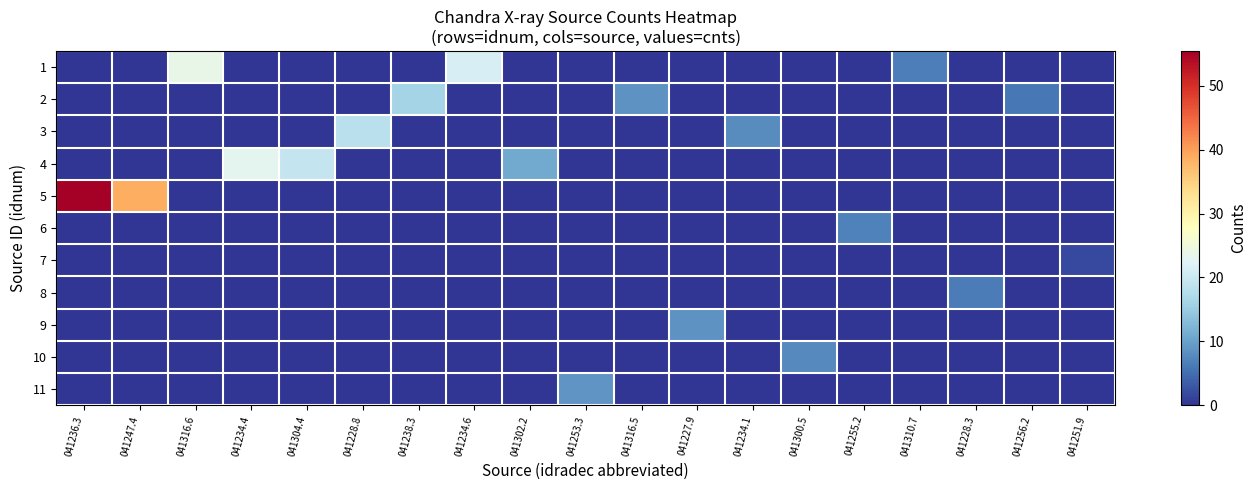

Reading right to left, extract all data points from this chart.

1: 041251.9=0.0	041256.2=0.0	041228.3=0.0	041310.7=6.6	041255.2=0.0	041300.5=0.0	041234.1=0.0	041227.9=0.0	041316.5=0.0	041253.3=0.0	041302.2=0.0	041234.6=21.3	041238.3=0.0	041228.8=0.0	041304.4=0.0	041234.4=0.0	041316.6=23.7	041247.4=0.0	041236.3=0.0
2: 041251.9=0.0	041256.2=5.9	041228.3=0.0	041310.7=0.0	041255.2=0.0	041300.5=0.0	041234.1=0.0	041227.9=0.0	041316.5=8.6	041253.3=0.0	041302.2=0.0	041234.6=0.0	041238.3=16.1	041228.8=0.0	041304.4=0.0	041234.4=0.0	041316.6=0.0	041247.4=0.0	041236.3=0.0
3: 041251.9=0.0	041256.2=0.0	041228.3=0.0	041310.7=0.0	041255.2=0.0	041300.5=0.0	041234.1=7.8	041227.9=0.0	041316.5=0.0	041253.3=0.0	041302.2=0.0	041234.6=0.0	041238.3=0.0	041228.8=18.4	041304.4=0.0	041234.4=0.0	041316.6=0.0	041247.4=0.0	041236.3=0.0
4: 041251.9=0.0	041256.2=0.0	041228.3=0.0	041310.7=0.0	041255.2=0.0	041300.5=0.0	041234.1=0.0	041227.9=0.0	041316.5=0.0	041253.3=0.0	041302.2=10.9	041234.6=0.0	041238.3=0.0	041228.8=0.0	041304.4=19.5	041234.4=23.0	041316.6=0.0	041247.4=0.0	041236.3=0.0
5: 041251.9=0.0	041256.2=0.0	041228.3=0.0	041310.7=0.0	041255.2=0.0	041300.5=0.0	041234.1=0.0	041227.9=0.0	041316.5=0.0	041253.3=0.0	041302.2=0.0	041234.6=0.0	041238.3=0.0	041228.8=0.0	041304.4=0.0	041234.4=0.0	041316.6=0.0	041247.4=38.7	041236.3=55.4
6: 041251.9=0.0	041256.2=0.0	041228.3=0.0	041310.7=0.0	041255.2=6.9	041300.5=0.0	041234.1=0.0	041227.9=0.0	041316.5=0.0	041253.3=0.0	041302.2=0.0	041234.6=0.0	041238.3=0.0	041228.8=0.0	041304.4=0.0	041234.4=0.0	041316.6=0.0	041247.4=0.0	041236.3=0.0
7: 041251.9=1.9	041256.2=0.0	041228.3=0.0	041310.7=0.0	041255.2=0.0	041300.5=0.0	041234.1=0.0	041227.9=0.0	041316.5=0.0	041253.3=0.0	041302.2=0.0	041234.6=0.0	041238.3=0.0	041228.8=0.0	041304.4=0.0	041234.4=0.0	041316.6=0.0	041247.4=0.0	041236.3=0.0
8: 041251.9=0.0	041256.2=0.0	041228.3=6.4	041310.7=0.0	041255.2=0.0	041300.5=0.0	041234.1=0.0	041227.9=0.0	041316.5=0.0	041253.3=0.0	041302.2=0.0	041234.6=0.0	041238.3=0.0	041228.8=0.0	041304.4=0.0	041234.4=0.0	041316.6=0.0	041247.4=0.0	041236.3=0.0
9: 041251.9=0.0	041256.2=0.0	041228.3=0.0	041310.7=0.0	041255.2=0.0	041300.5=0.0	041234.1=0.0	041227.9=8.5	041316.5=0.0	041253.3=0.0	041302.2=0.0	041234.6=0.0	041238.3=0.0	041228.8=0.0	041304.4=0.0	041234.4=0.0	041316.6=0.0	041247.4=0.0	041236.3=0.0
10: 041251.9=0.0	041256.2=0.0	041228.3=0.0	041310.7=0.0	041255.2=0.0	041300.5=7.7	041234.1=0.0	041227.9=0.0	041316.5=0.0	041253.3=0.0	041302.2=0.0	041234.6=0.0	041238.3=0.0	041228.8=0.0	041304.4=0.0	041234.4=0.0	041316.6=0.0	041247.4=0.0	041236.3=0.0
11: 041251.9=0.0	041256.2=0.0	041228.3=0.0	041310.7=0.0	041255.2=0.0	041300.5=0.0	041234.1=0.0	041227.9=0.0	041316.5=0.0	041253.3=8.8	041302.2=0.0	041234.6=0.0	041238.3=0.0	041228.8=0.0	041304.4=0.0	041234.4=0.0	041316.6=0.0	041247.4=0.0	041236.3=0.0